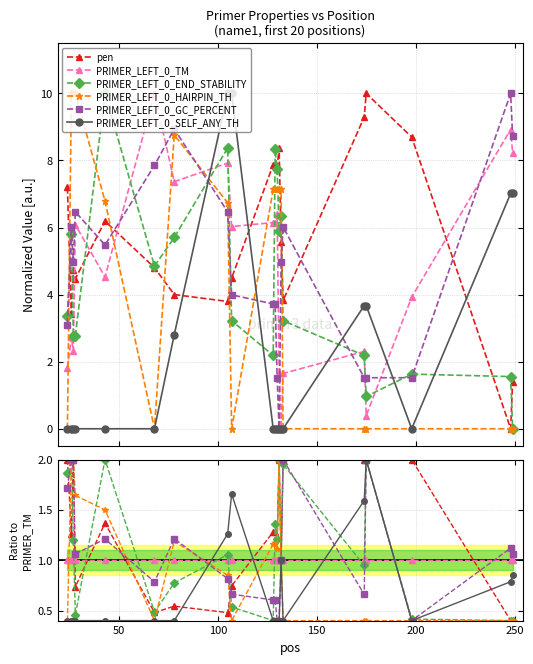

True or false: PRIMER_LEFT_0_GC_PERCENT and PRIMER_LEFT_0_HAIRPIN_TH intersect in this chart.

True